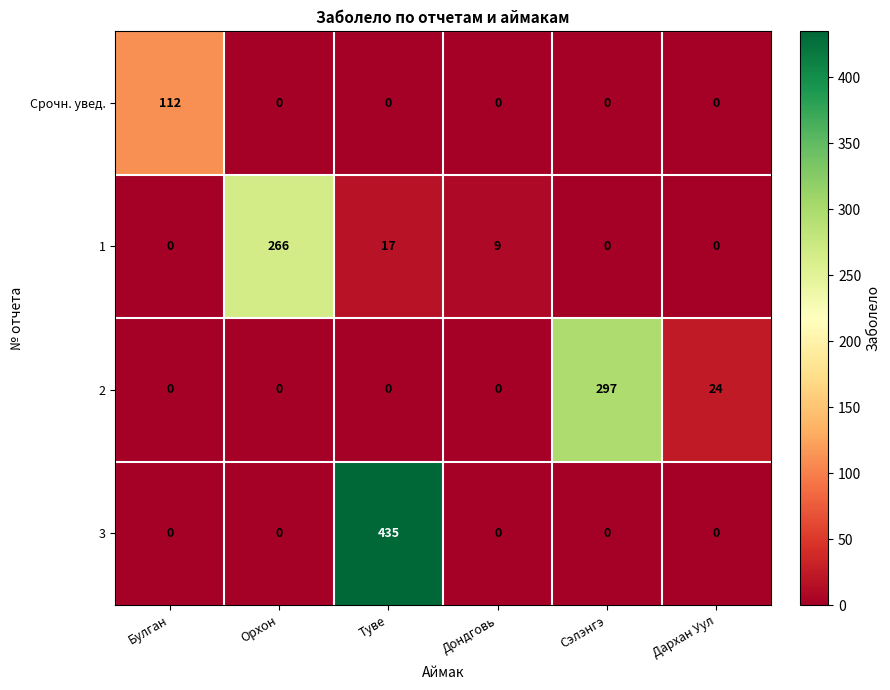

Is it true that 3 equals 0 at Сэлэнгэ?

True